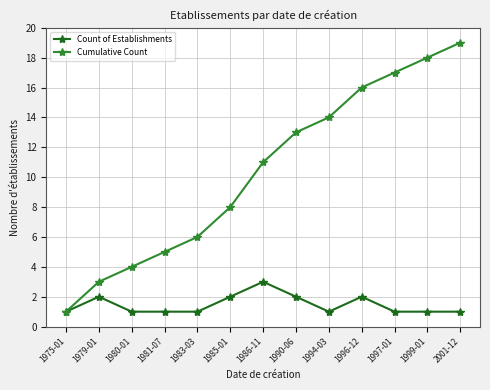

How many categories are shown in the chart?

13